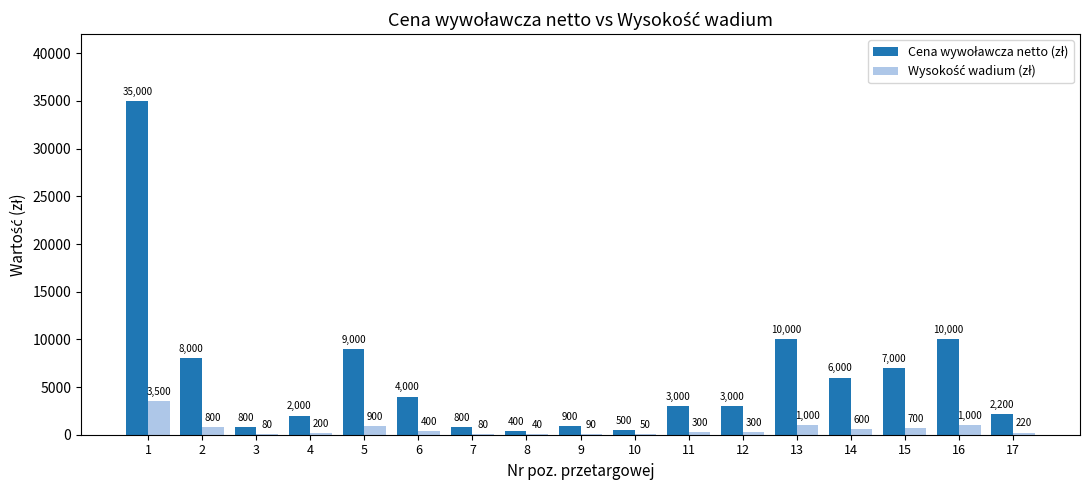

What is the total value across all series at 3?

880